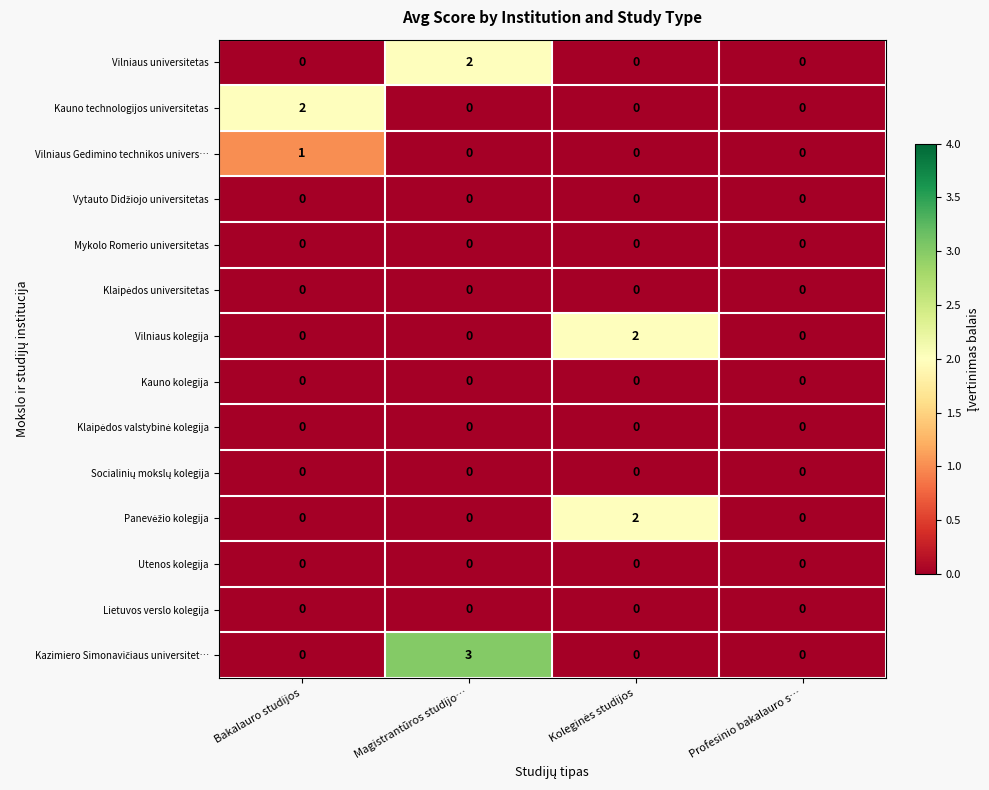

At how many categories does at least one series exceed 1?

3